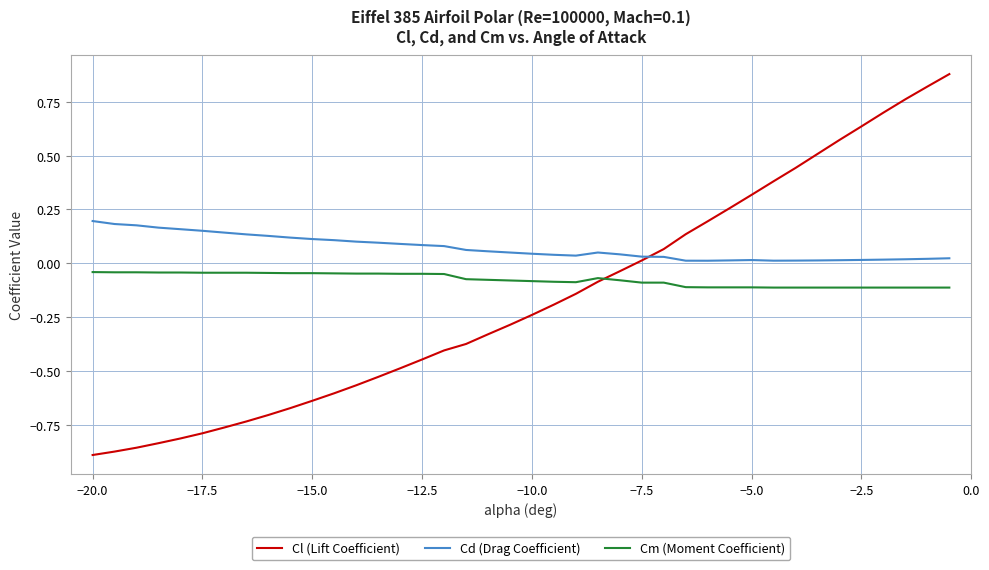

True or false: Cd (Drag Coefficient) and Cm (Moment Coefficient) intersect in this chart.

False